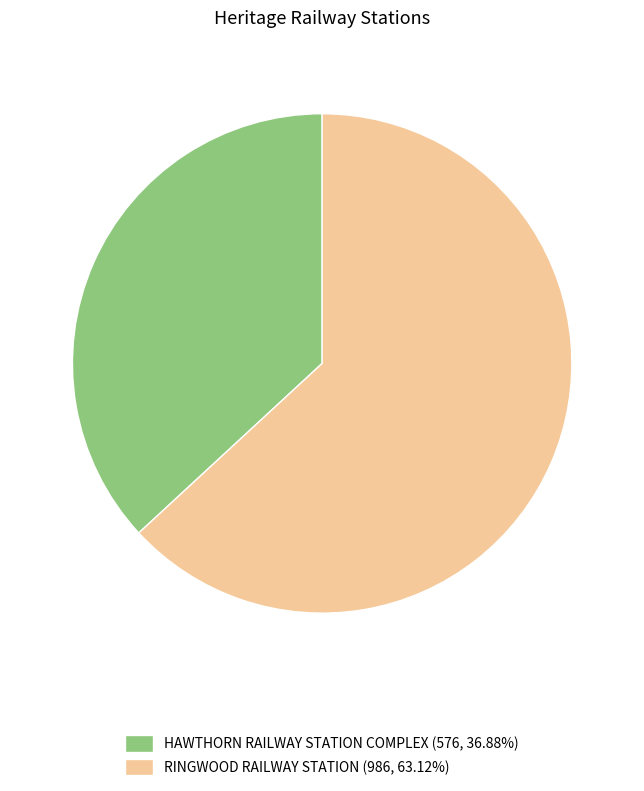

What is the ratio of the value at RINGWOOD RAILWAY STATION (986, 63.12%) to the value at HAWTHORN RAILWAY STATION COMPLEX (576, 36.88%)?

1.7